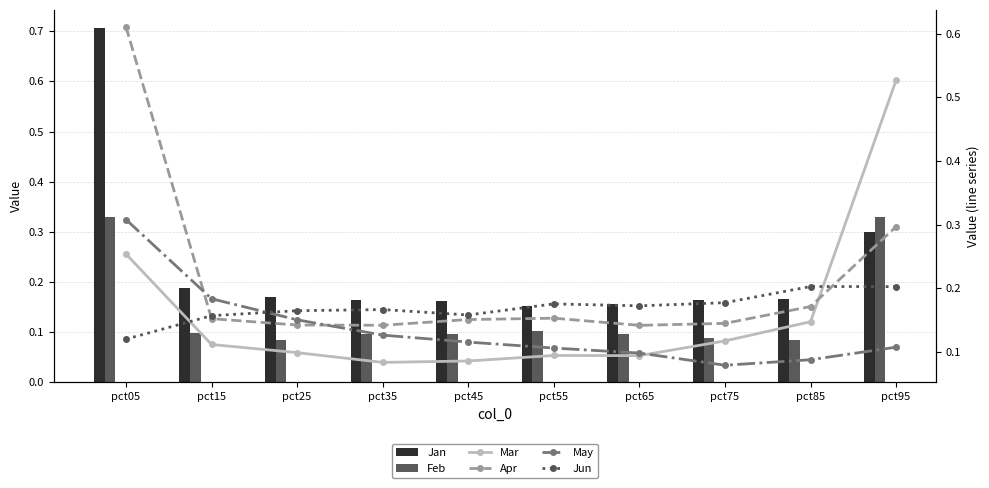

Reading left to right, what are all the values shown in this chart?

Jan: 0.7	0.2	0.2	0.2	0.2	0.2	0.2	0.2	0.2	0.3
Feb: 0.3	0.1	0.1	0.1	0.1	0.1	0.1	0.1	0.1	0.3
Mar: 0.3	0.1	0.1	0.1	0.1	0.1	0.1	0.1	0.1	0.5
Apr: 0.6	0.2	0.1	0.1	0.2	0.2	0.1	0.1	0.2	0.3
May: 0.3	0.2	0.2	0.1	0.1	0.1	0.1	0.1	0.1	0.1
Jun: 0.1	0.2	0.2	0.2	0.2	0.2	0.2	0.2	0.2	0.2